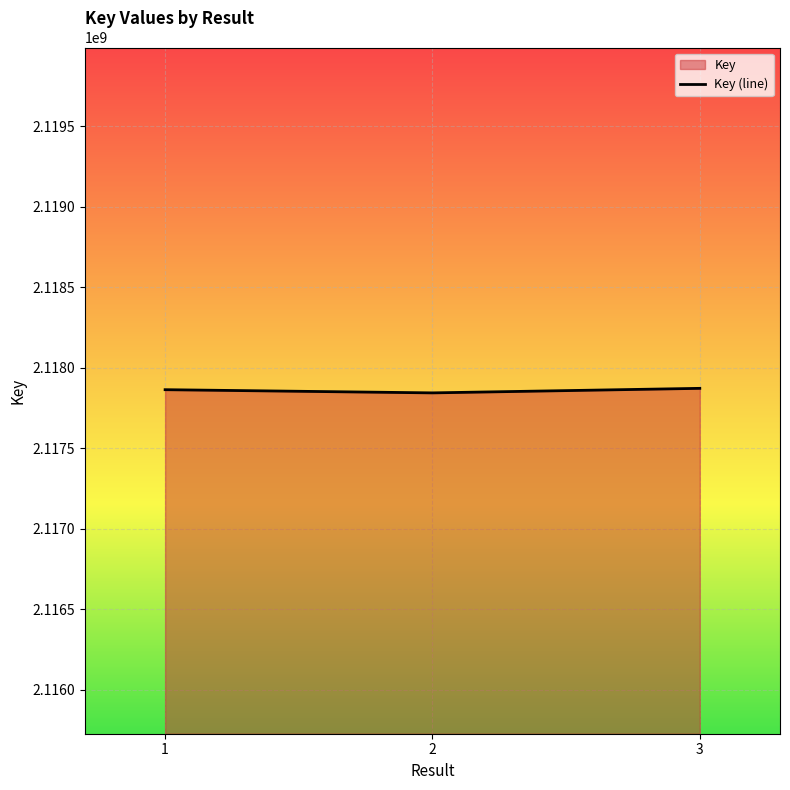

True or false: the data shows 838830833 at 1.

False